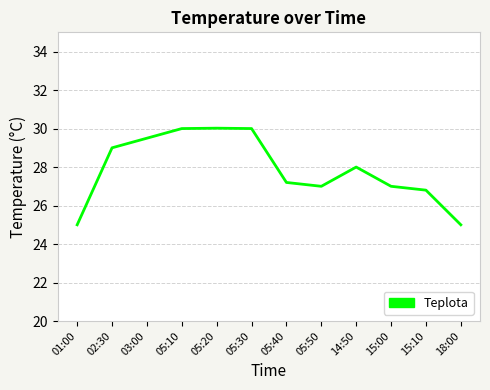

The value at 01:00 is 7.9. True or false?

False